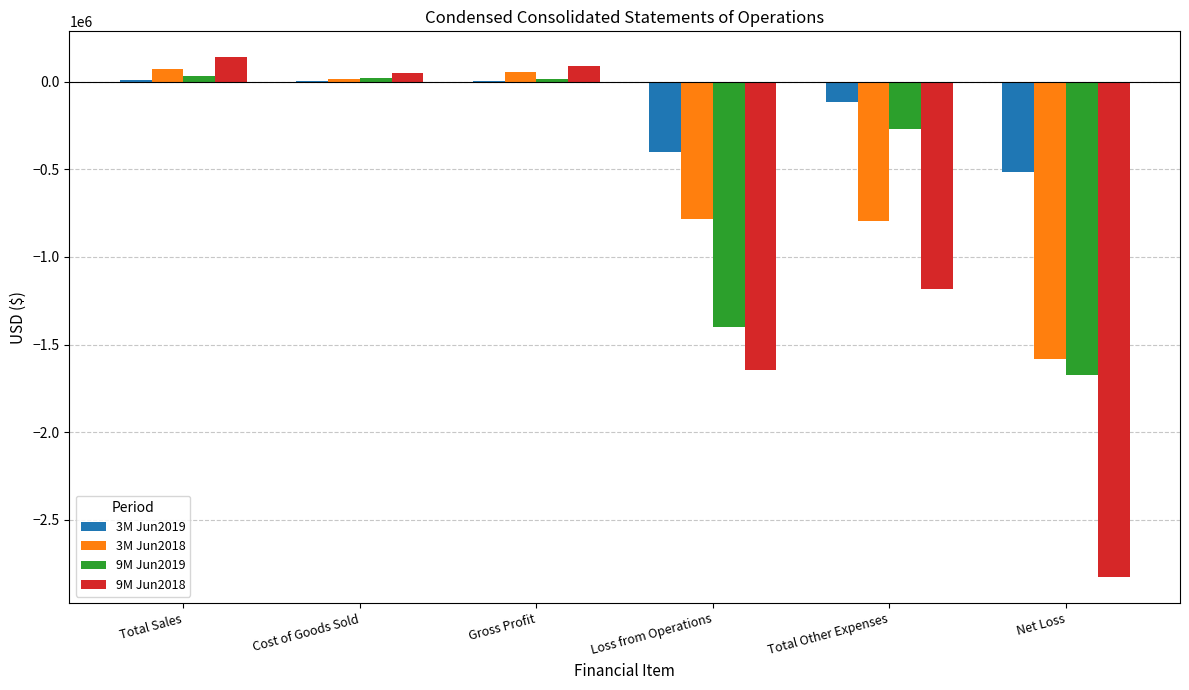

Count the number of data series in this chart.

4